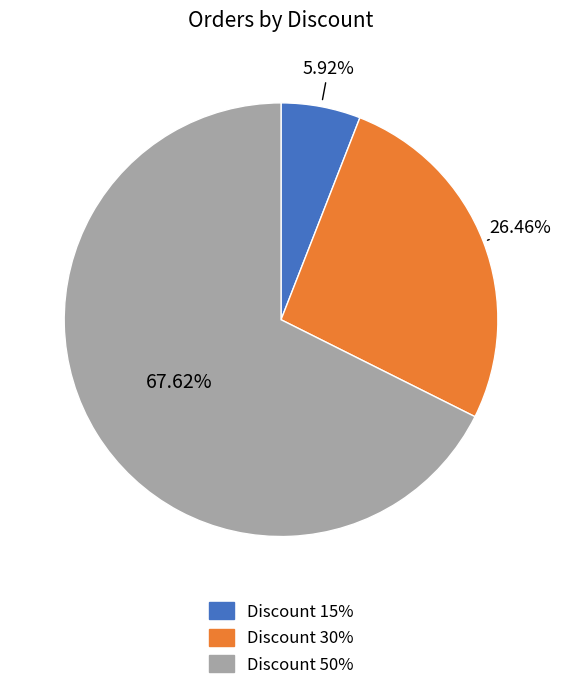

Is there any slice that represents more than half of the pie?

Yes